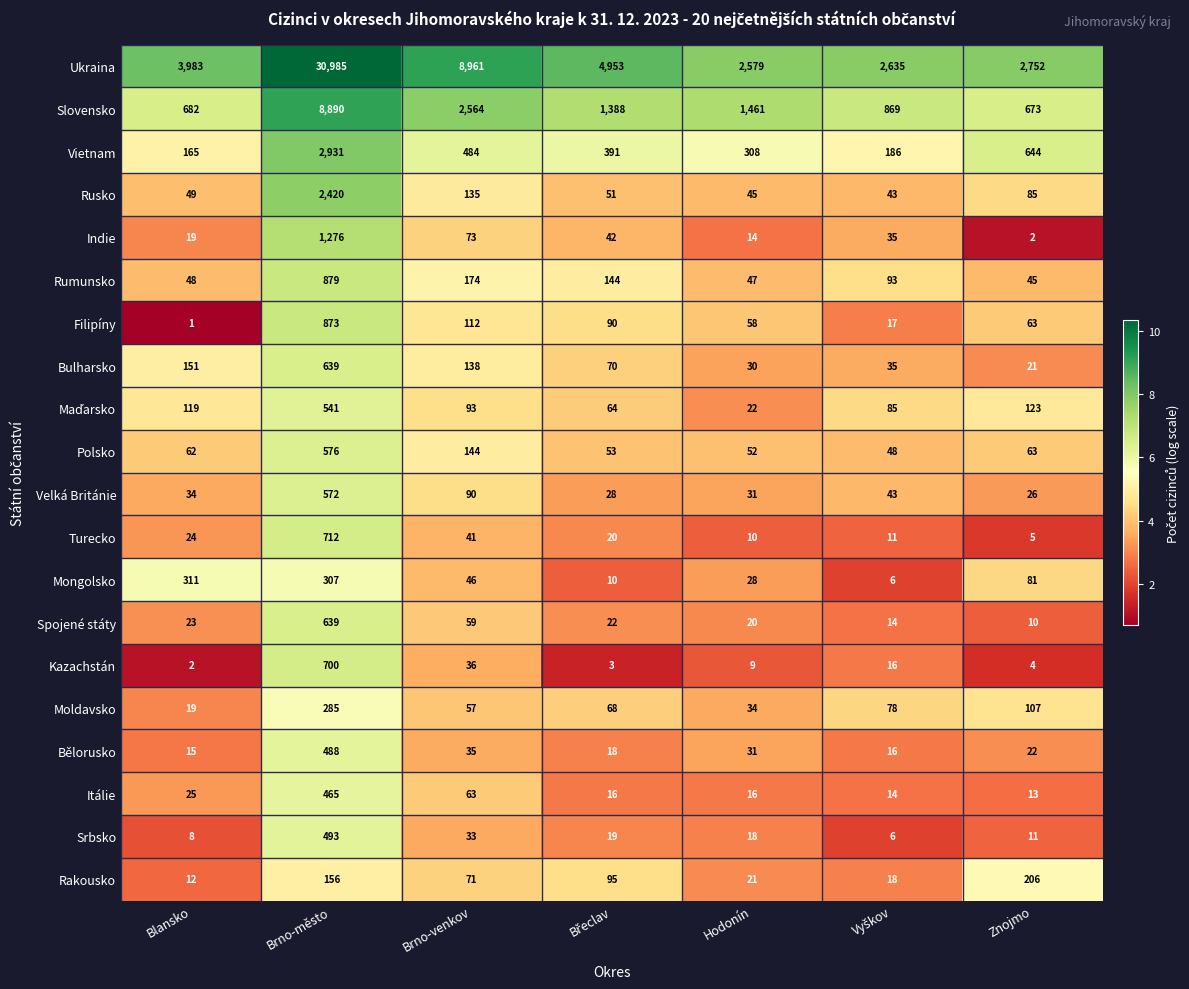

At which category does the chart reach its peak across all series?

Brno-město